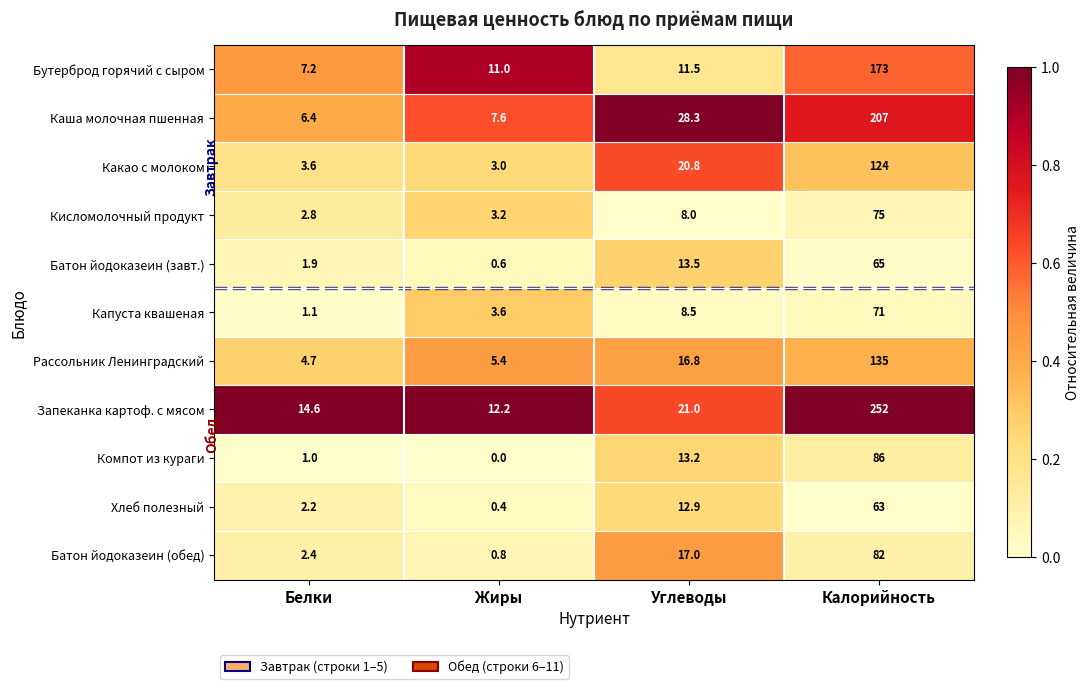

What is the difference between the highest and lowest values at Углеводы?

20.3